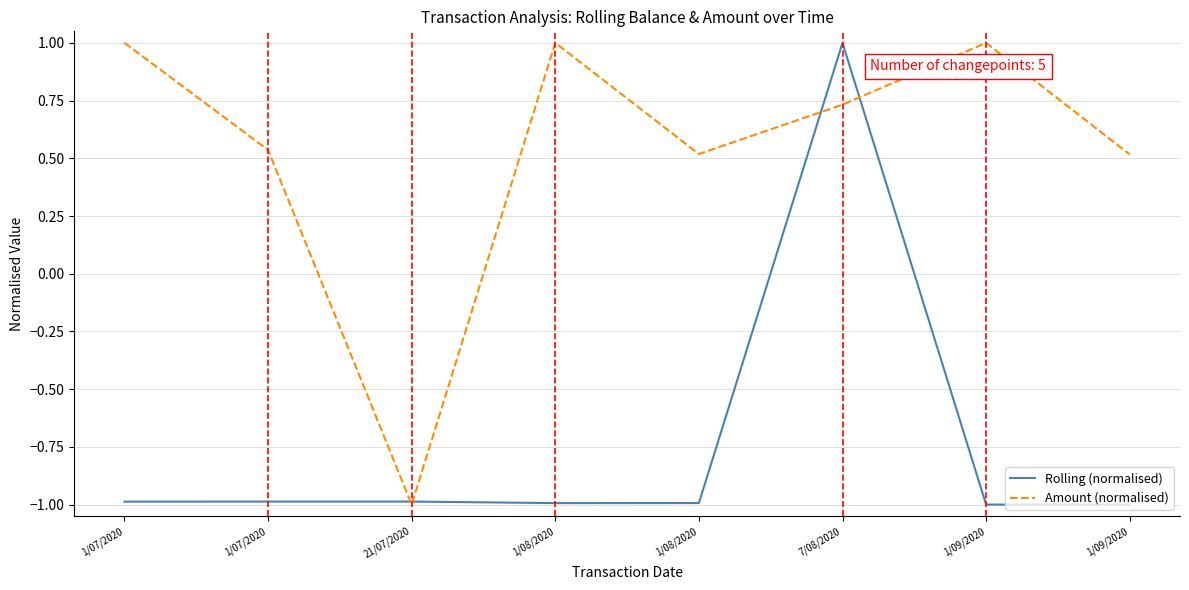

Is this an area chart (filled region under the line)?

No